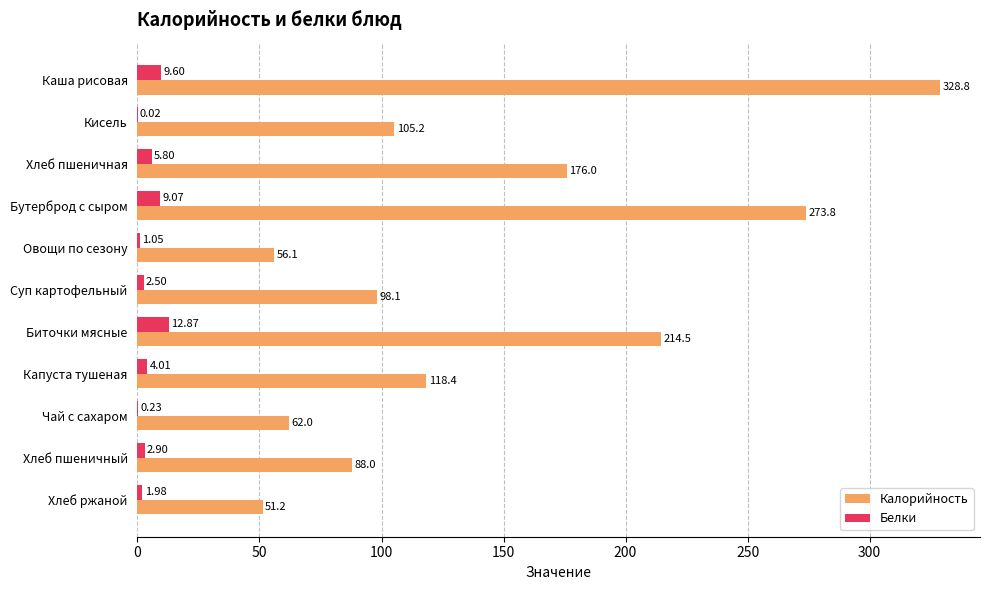

At which label is Белки closest to 6?

Хлеб пшеничная